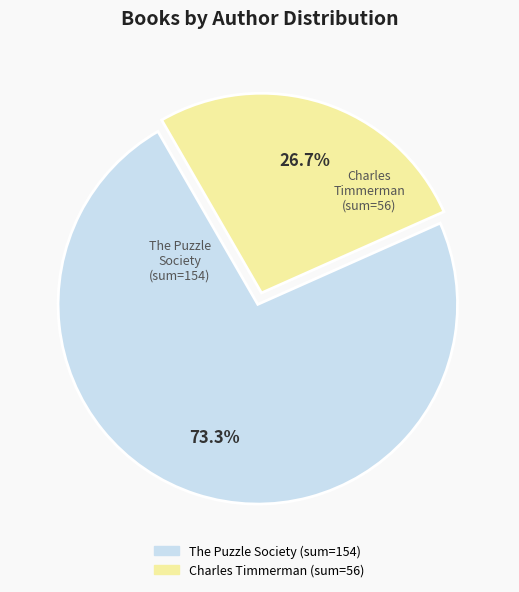

Approximately how many times larger is the value at Charles Timmerman compared to The Puzzle Society?

0.4